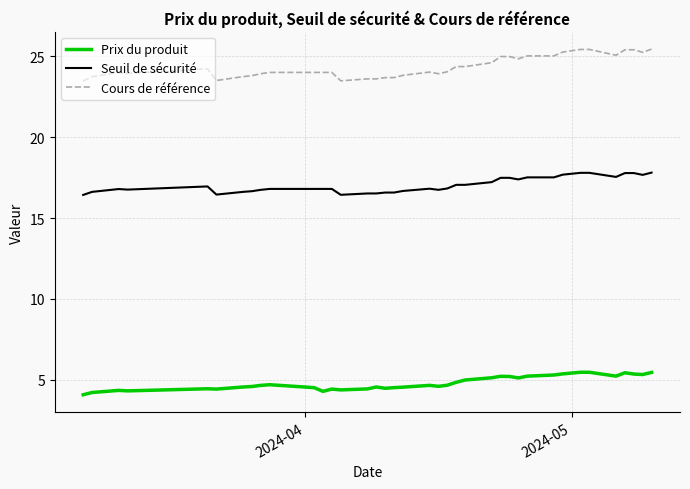

What is the smallest value displayed?

4.1